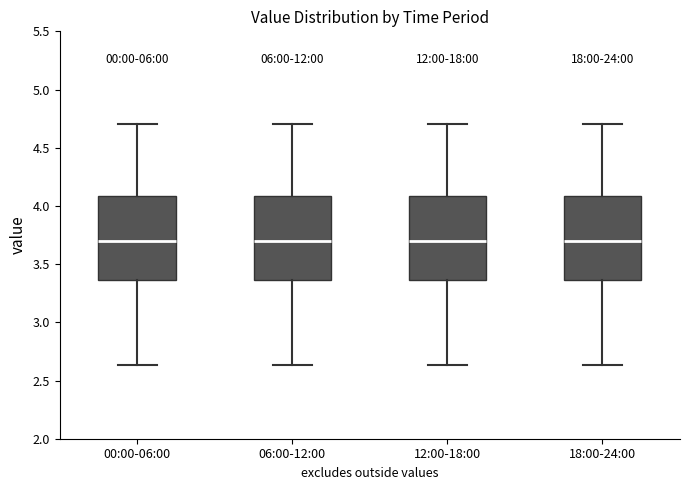

Where does the median line of the box for 00:00-06:00 sit on the y-axis? The values are not printed on the chart, so give them approximately, as read against the axis.

3.70